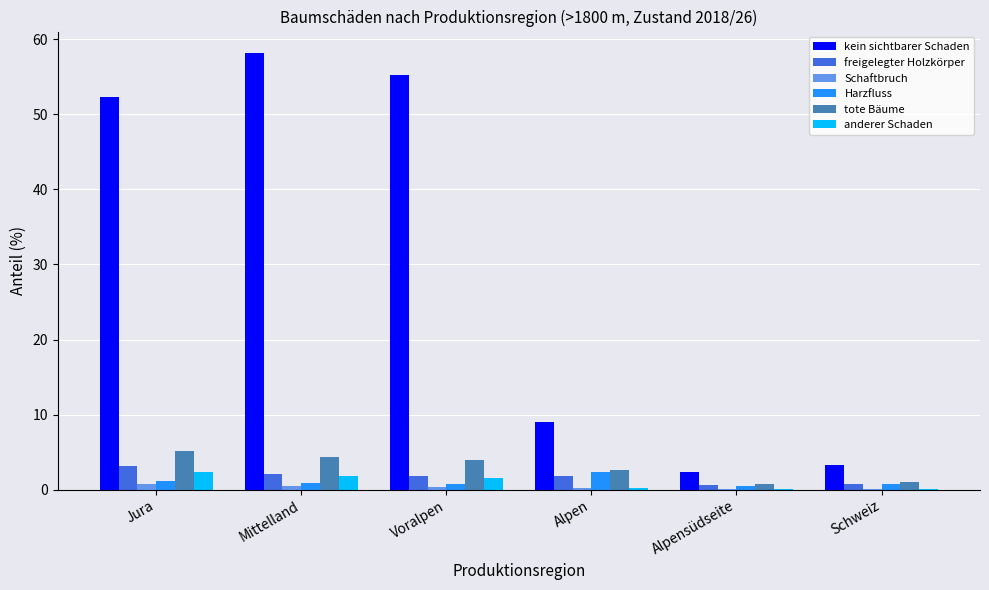

What is the highest value of the Harzfluss series?

2.3